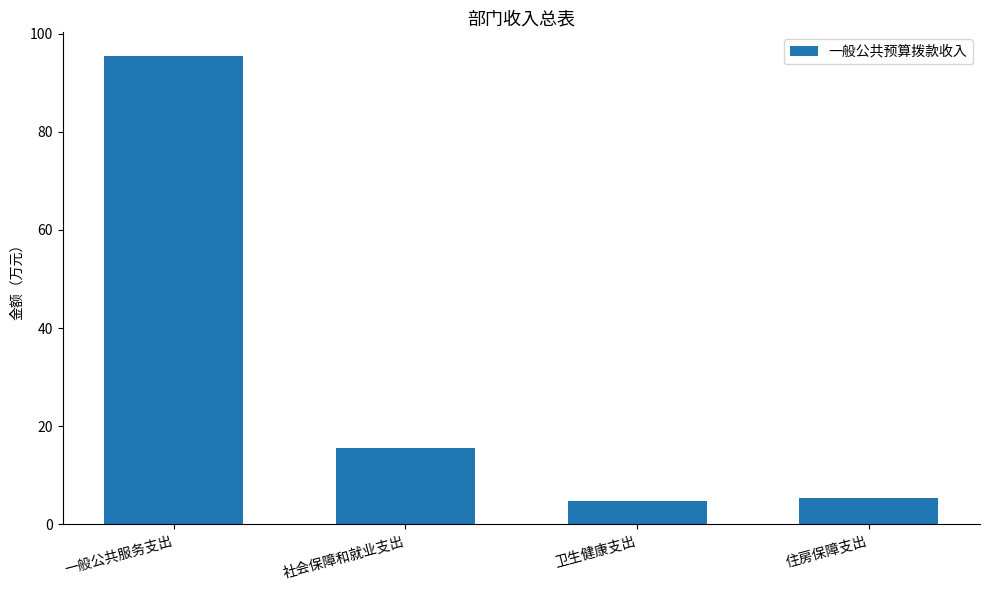

What position from the left is 社会保障和就业支出?

2